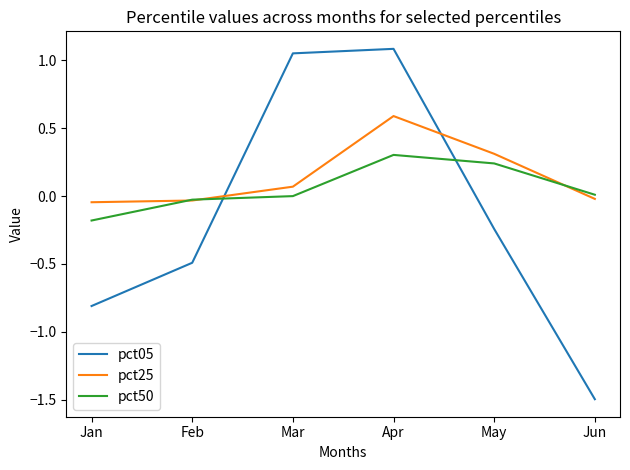

Is the value of pct05 at Feb greater than the value of pct50 at Jun?

No